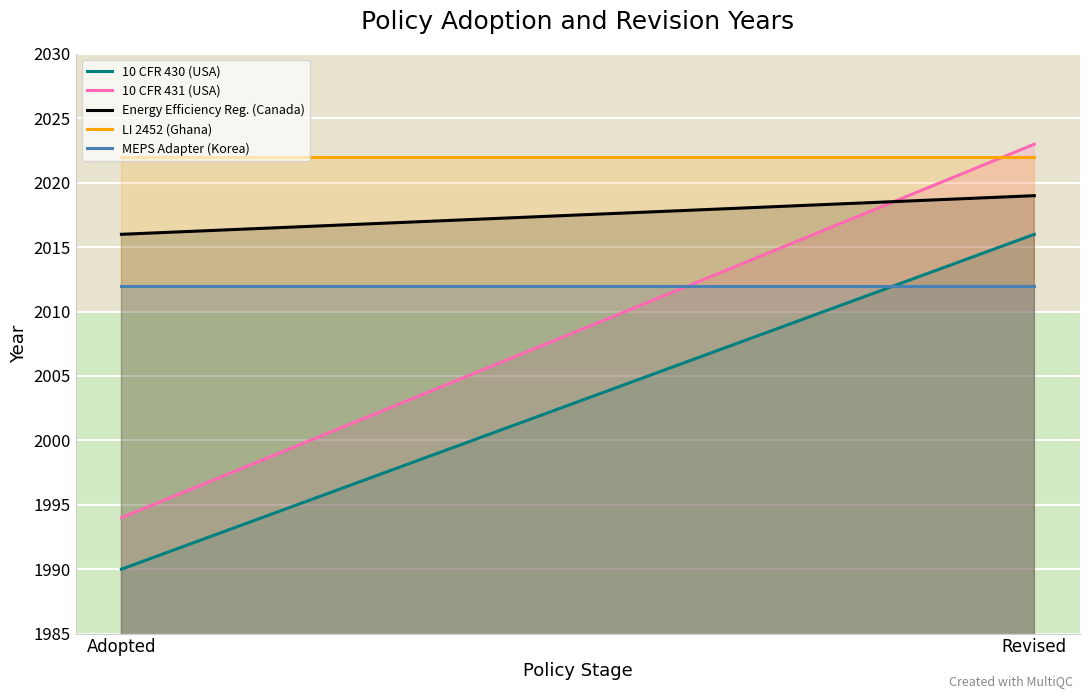

How many 10 CFR 430 (USA) values are between 1990 and 2016?

2